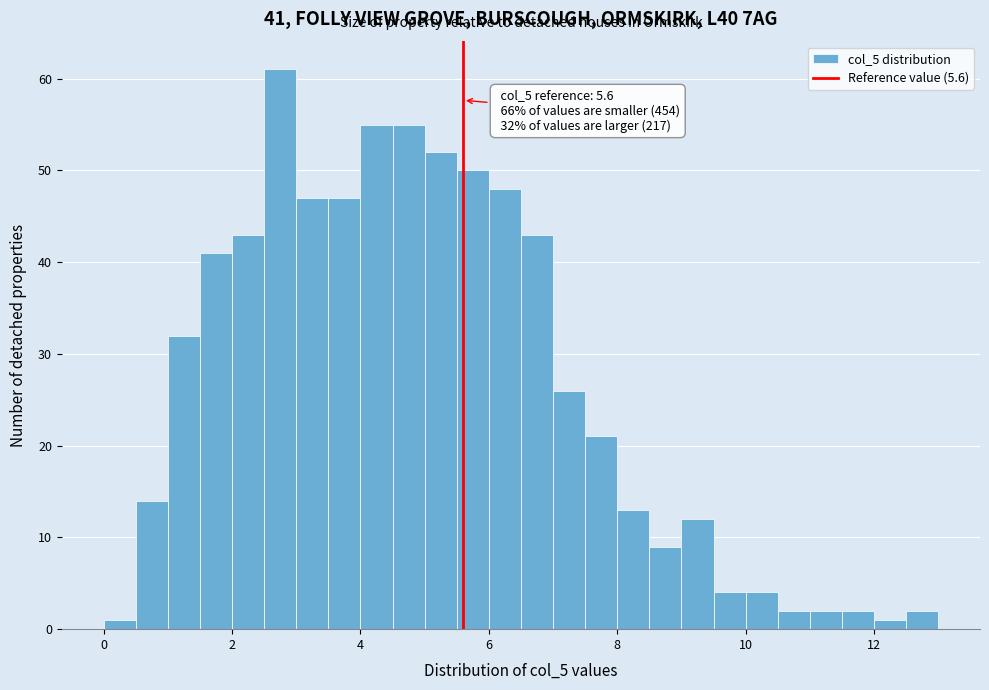

Around what value on the x-axis is the tallest bar? Give the approximate position of its centre, as read against the axis.

2.8